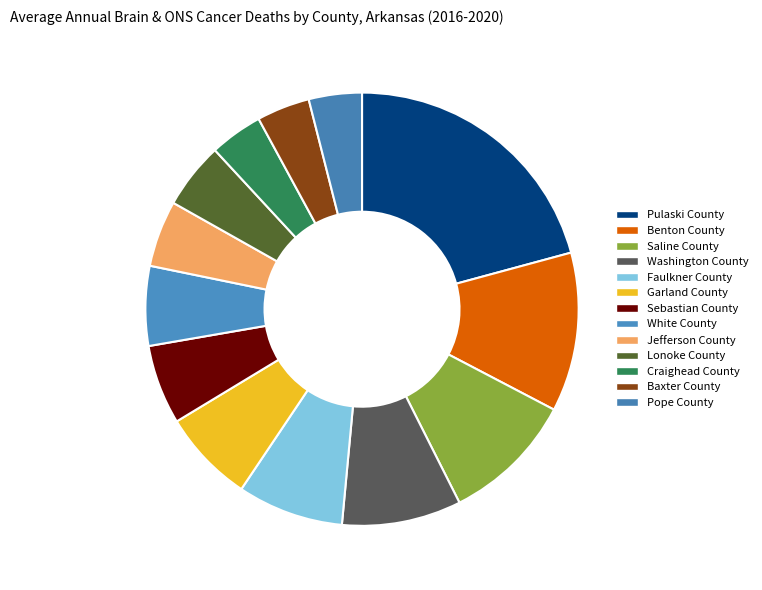

Is the sum of Sebastian County and White County greater than half?

No